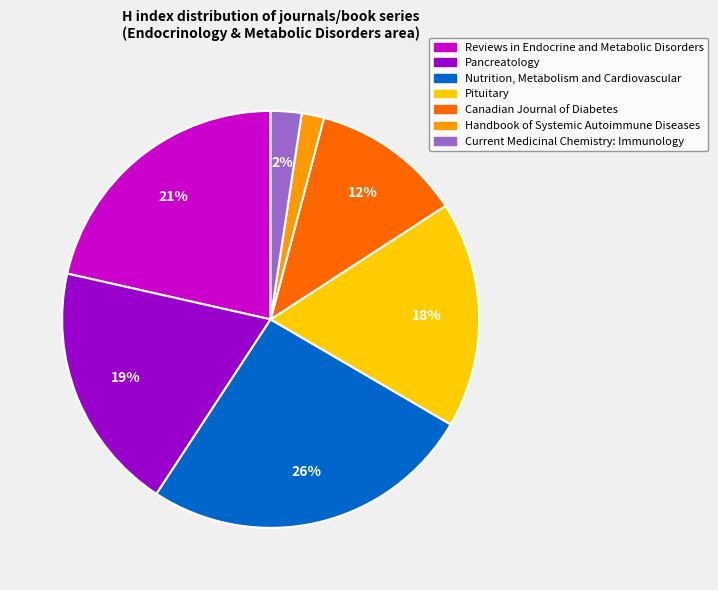

To the nearest percent, what portion does Current Medicinal Chemistry: Immunology represent?

2%